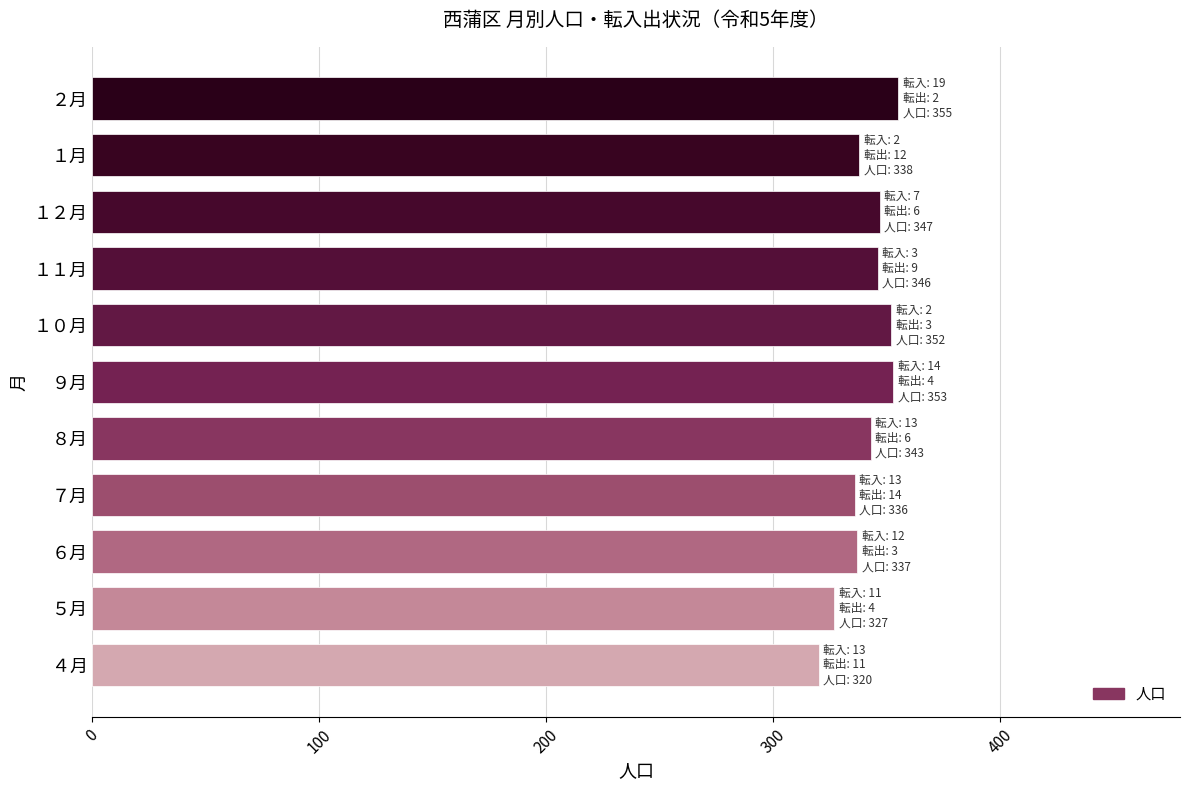

How many data points are less than 343?

5